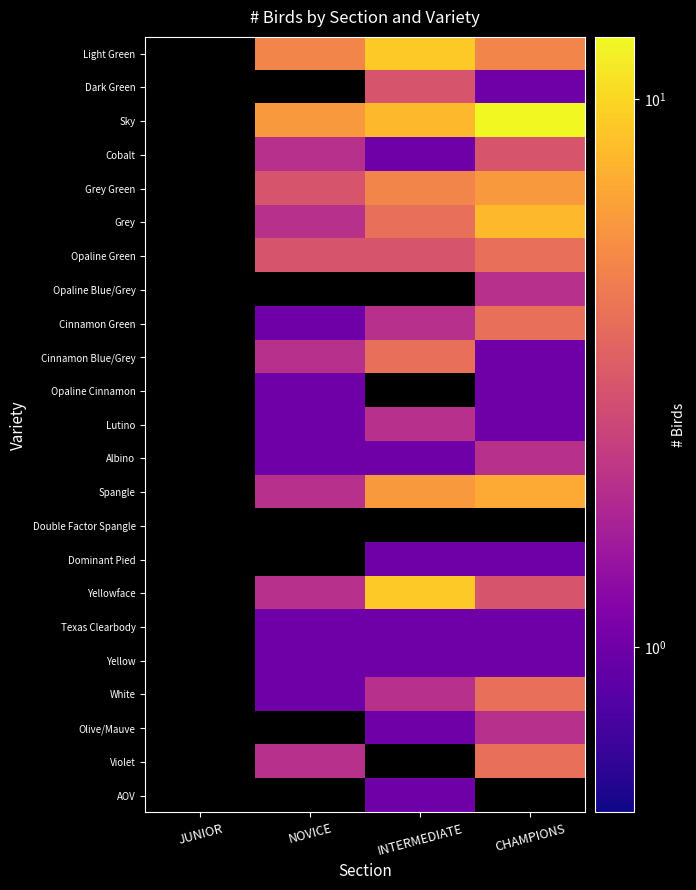

At INTERMEDIATE, list the series in order from smallest to largest.

Cobalt, Albino, Dominant Pied, Texas Clearbody, Yellow, Olive/Mauve, AOV, Cinnamon Green, Lutino, White, Dark Green, Opaline Green, Grey, Cinnamon Blue/Grey, Grey Green, Spangle, Sky, Light Green, Opaline Blue/Grey, Opaline Cinnamon, Double Factor Spangle, Yellowface, Violet